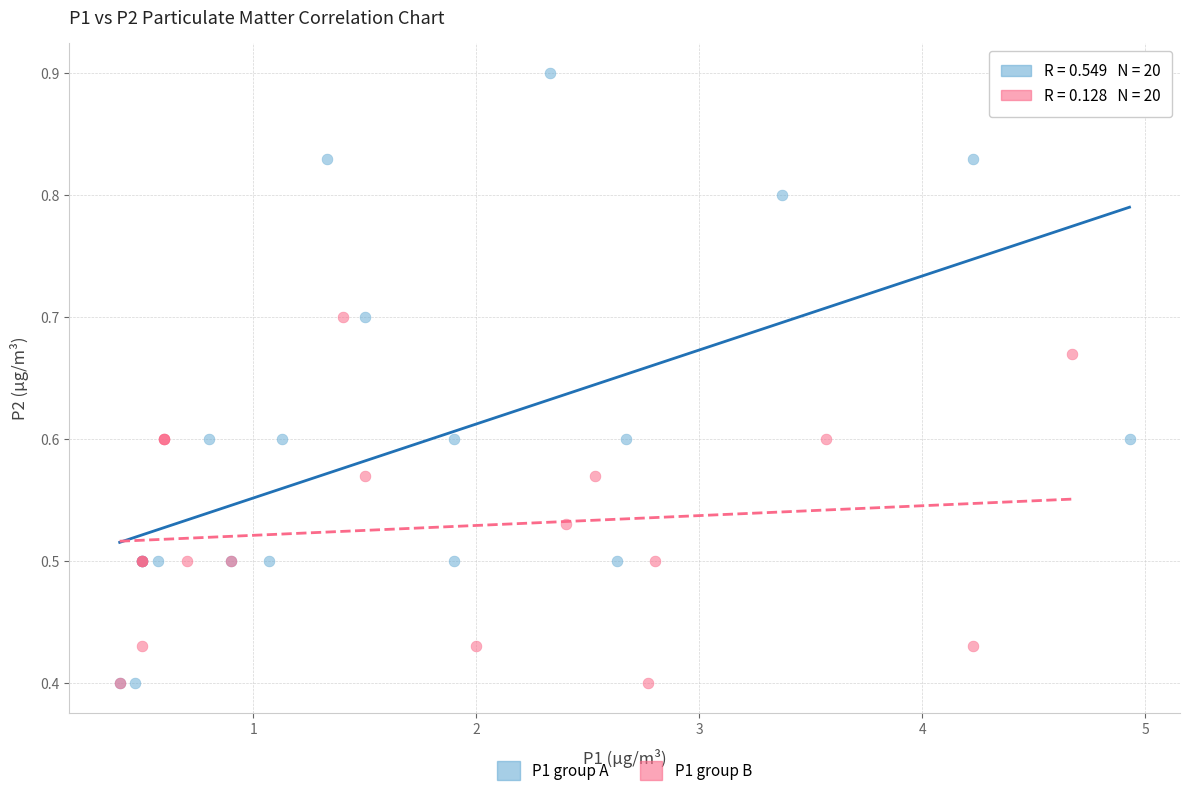

Which series contains the highest Y value?

P1 group A